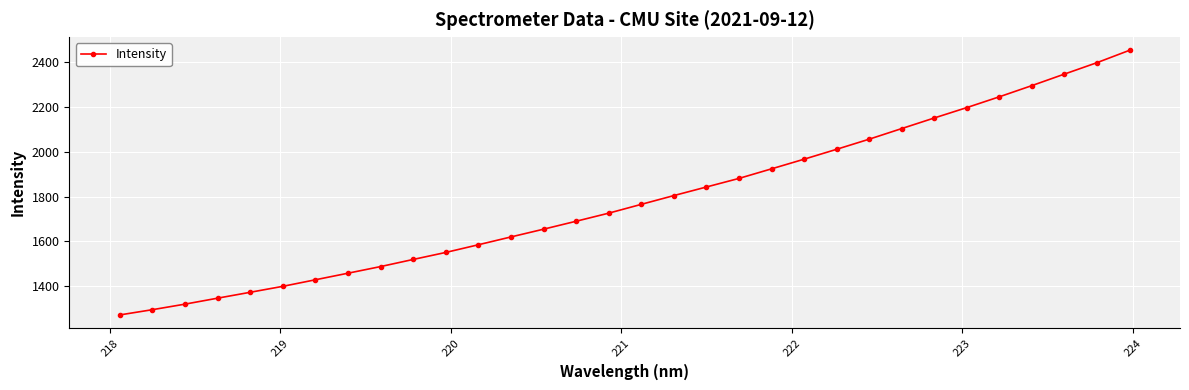

What is the difference between the maximum and minimum values?

1180.6